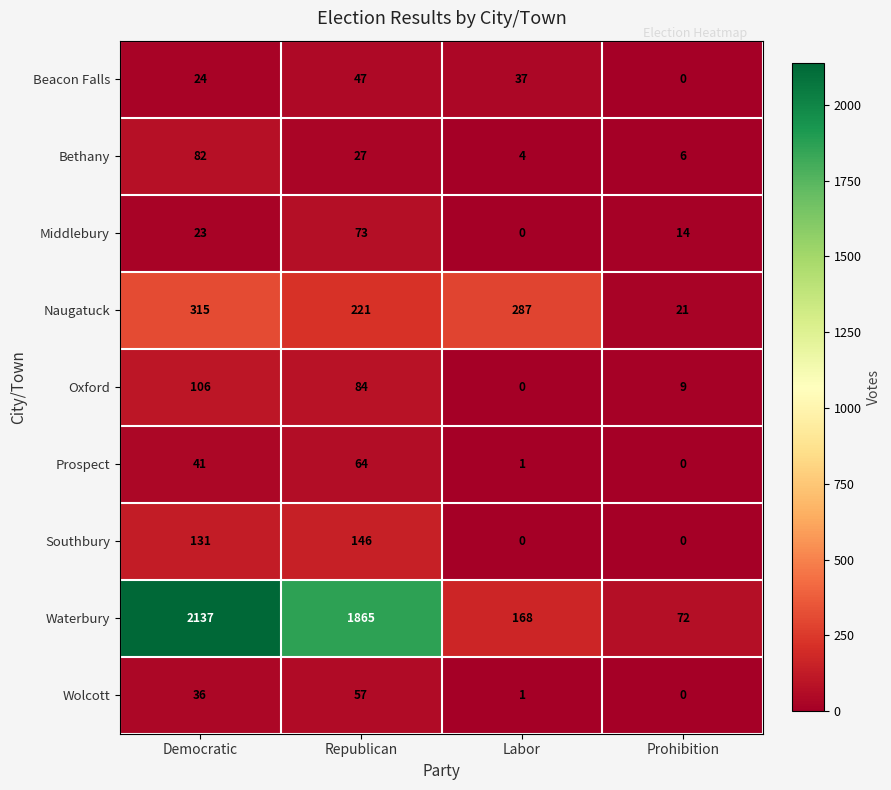

At which label does Oxford first exceed 84?

Democratic